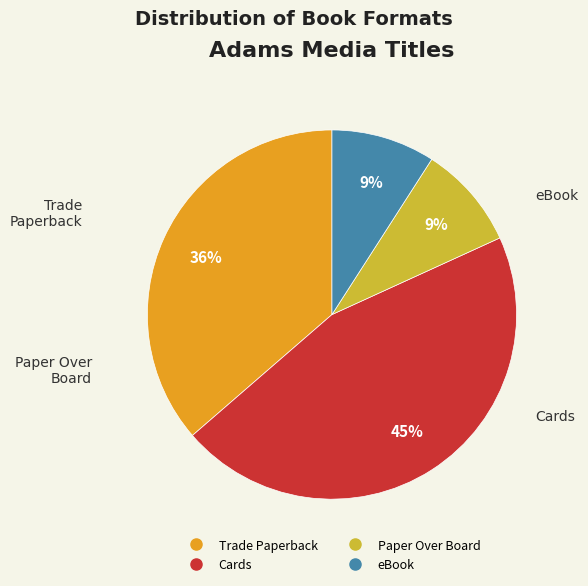

Is eBook the majority of the pie?

No